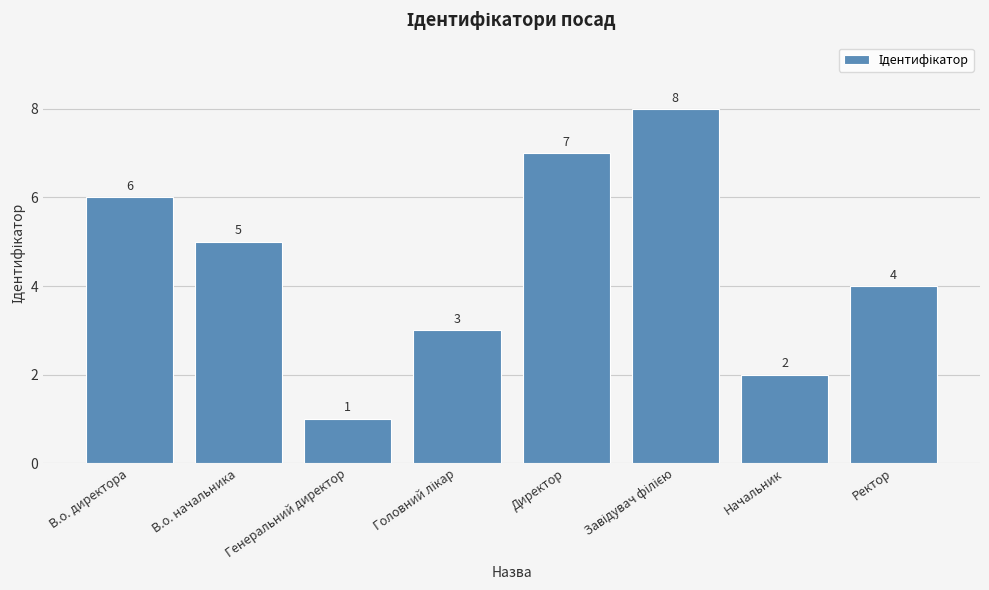

What is the difference between the maximum and second lowest values?

6